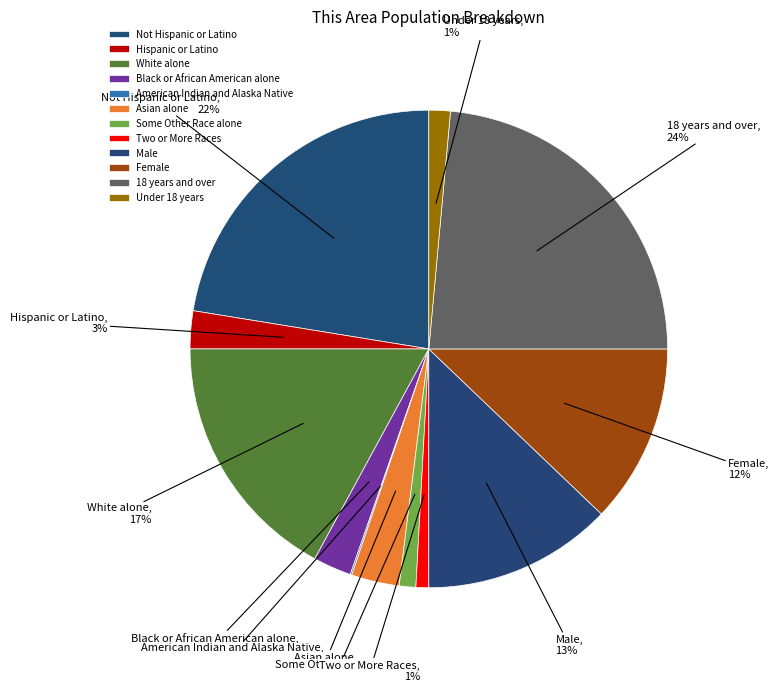

Is the sum of Hispanic or Latino and Black or African American alone greater than half?

No